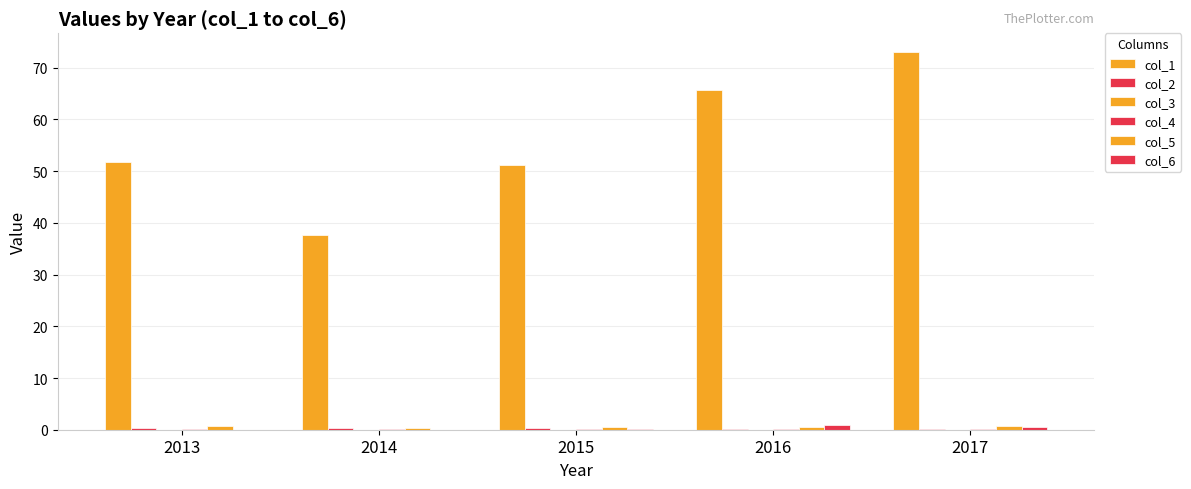

True or false: col_1 has a value of 20.8 at 2015.

False